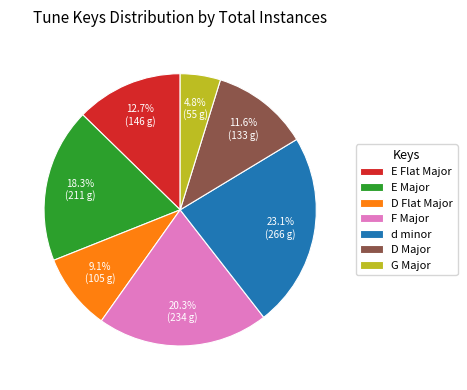

Is it true that D Flat Major is 9% of the pie?

True